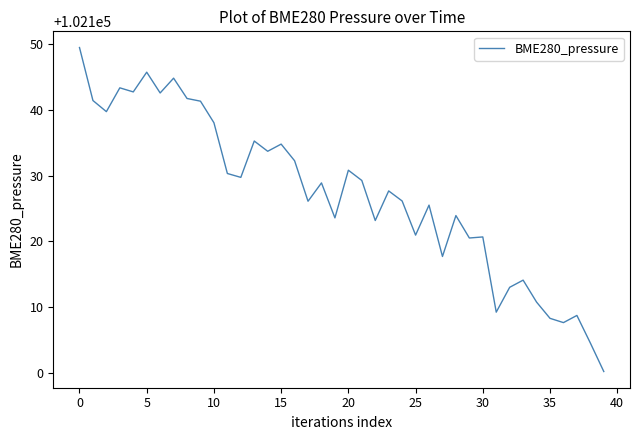

What is the smallest value displayed?

102100.2